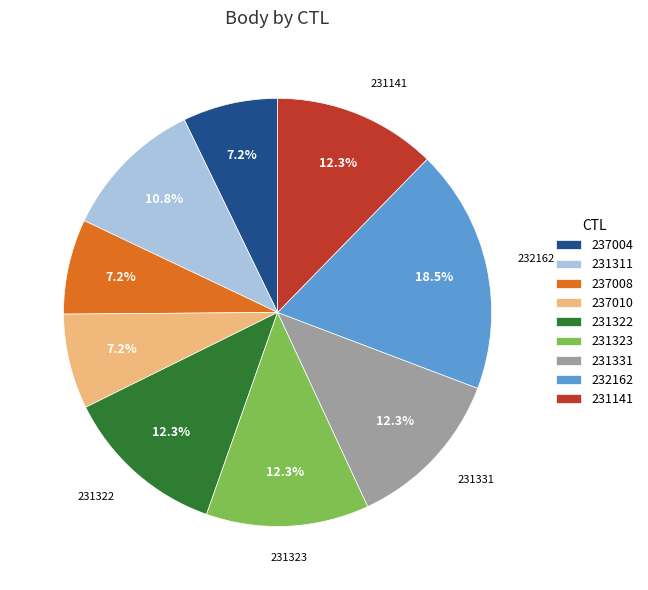

To the nearest percent, what portion does 231311 represent?

11%